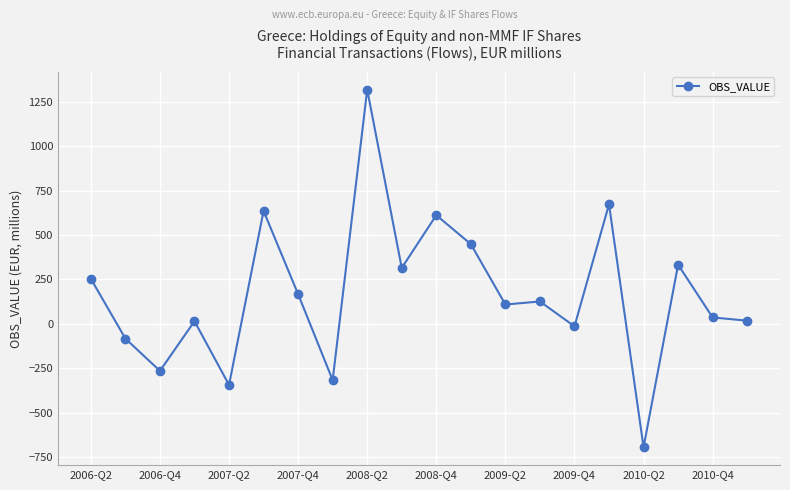

What is the sum of all values?

3344